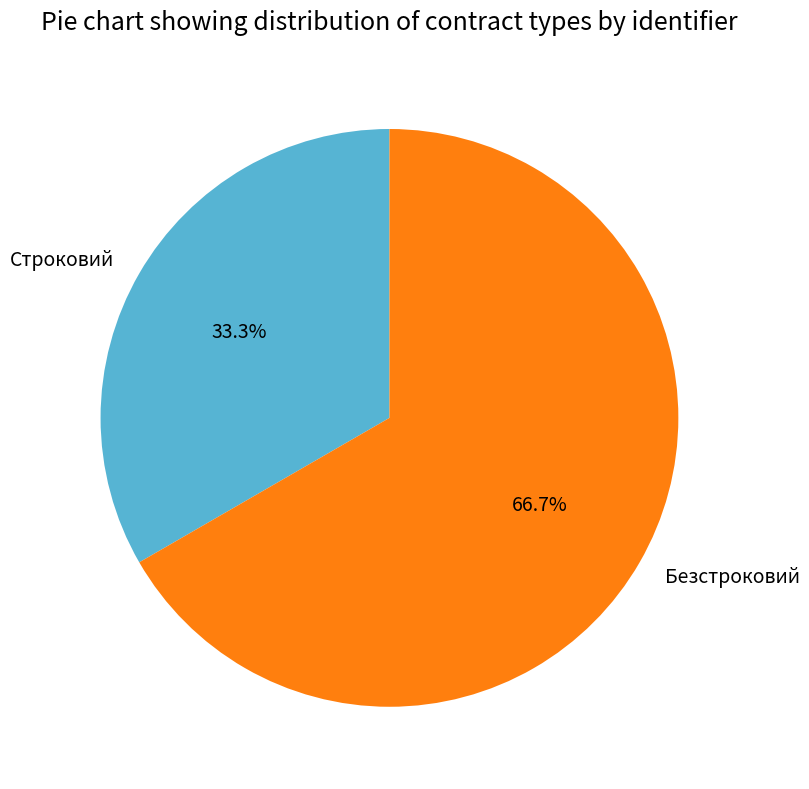

Is it true that Строковий is 45% of the pie?

False